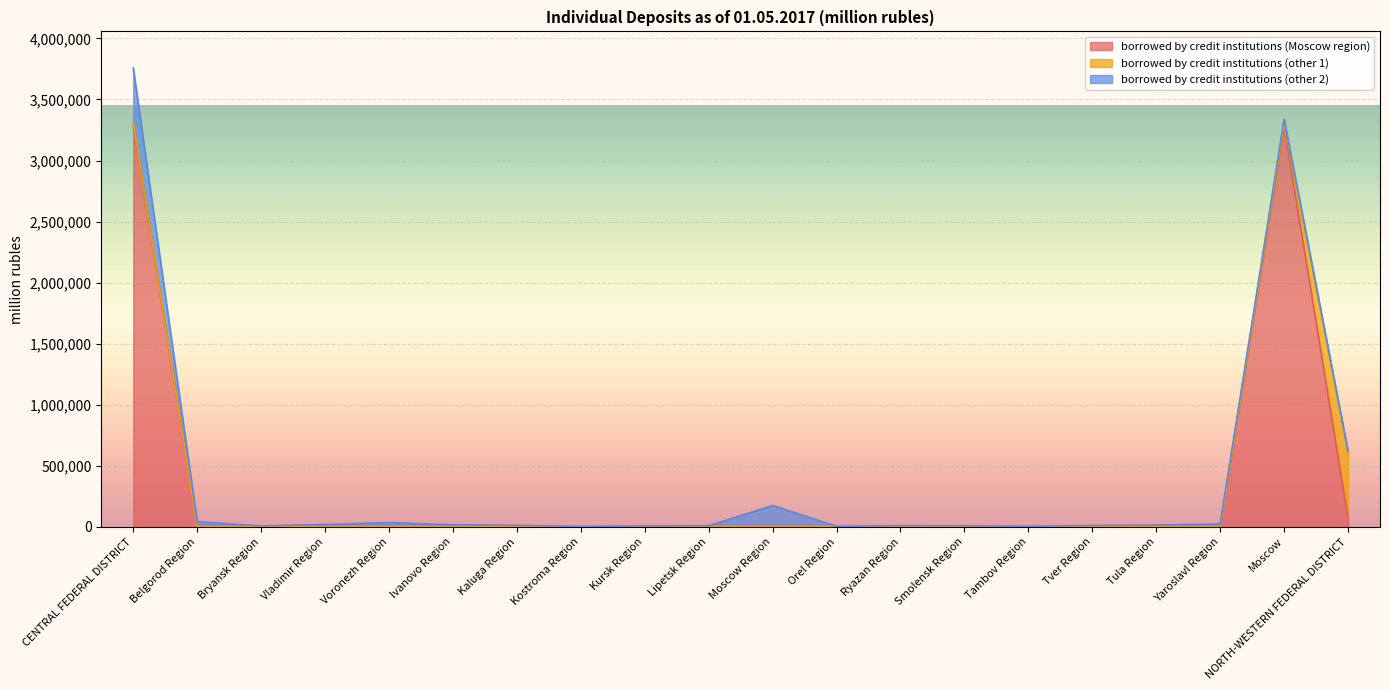

How many intersections are there between borrowed by credit institutions (Moscow region) and borrowed by credit institutions (other 1)?

9